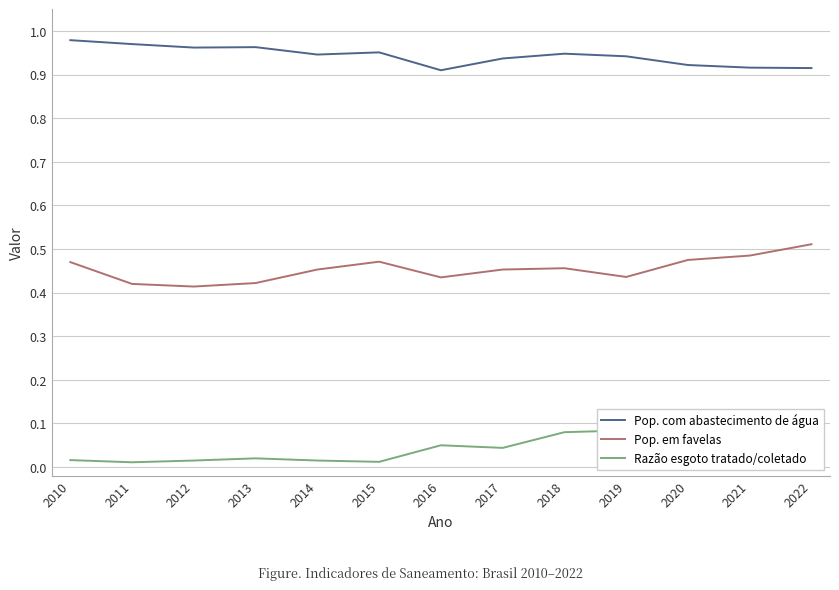

At which category does the chart reach its peak across all series?

2010